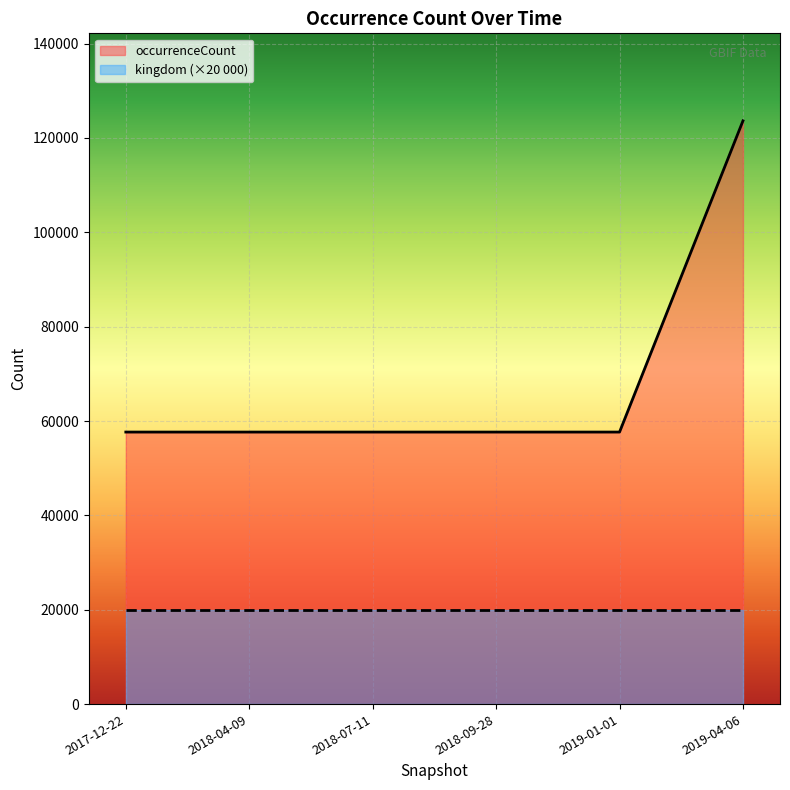

Where is occurrenceCount nearest to the value 90653?

2018-07-11